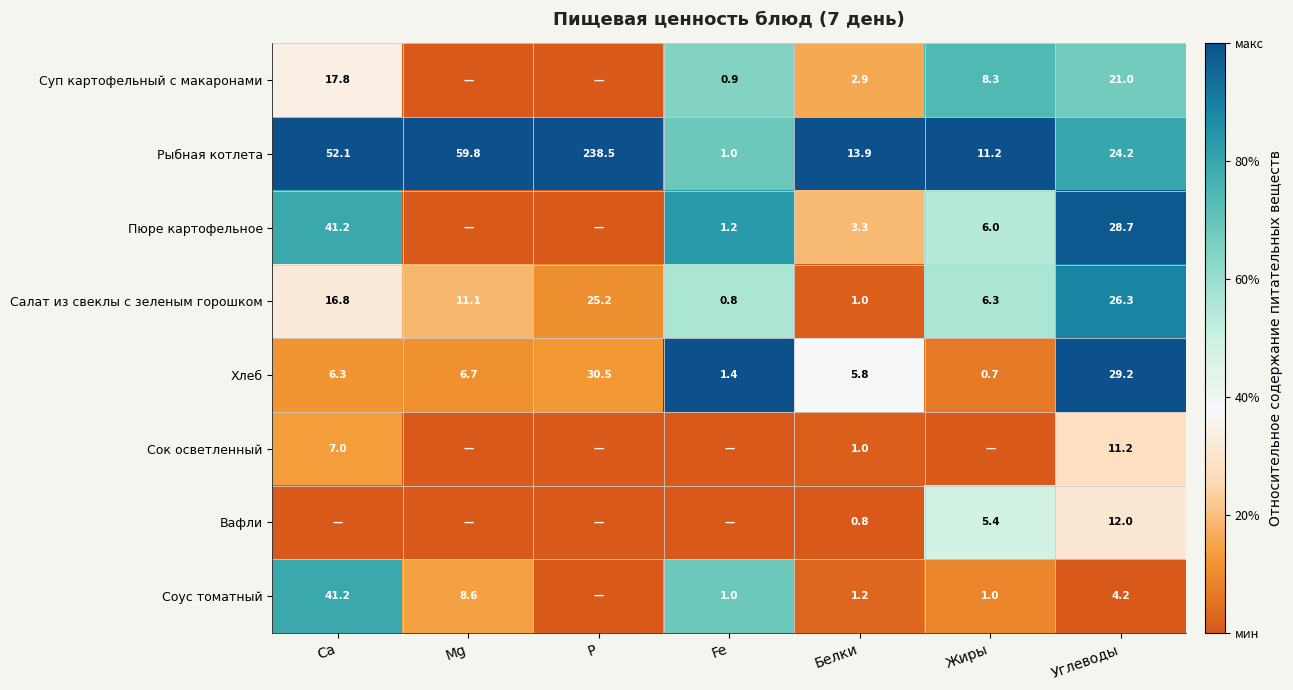

What is the average value of the Хлеб series?

11.5